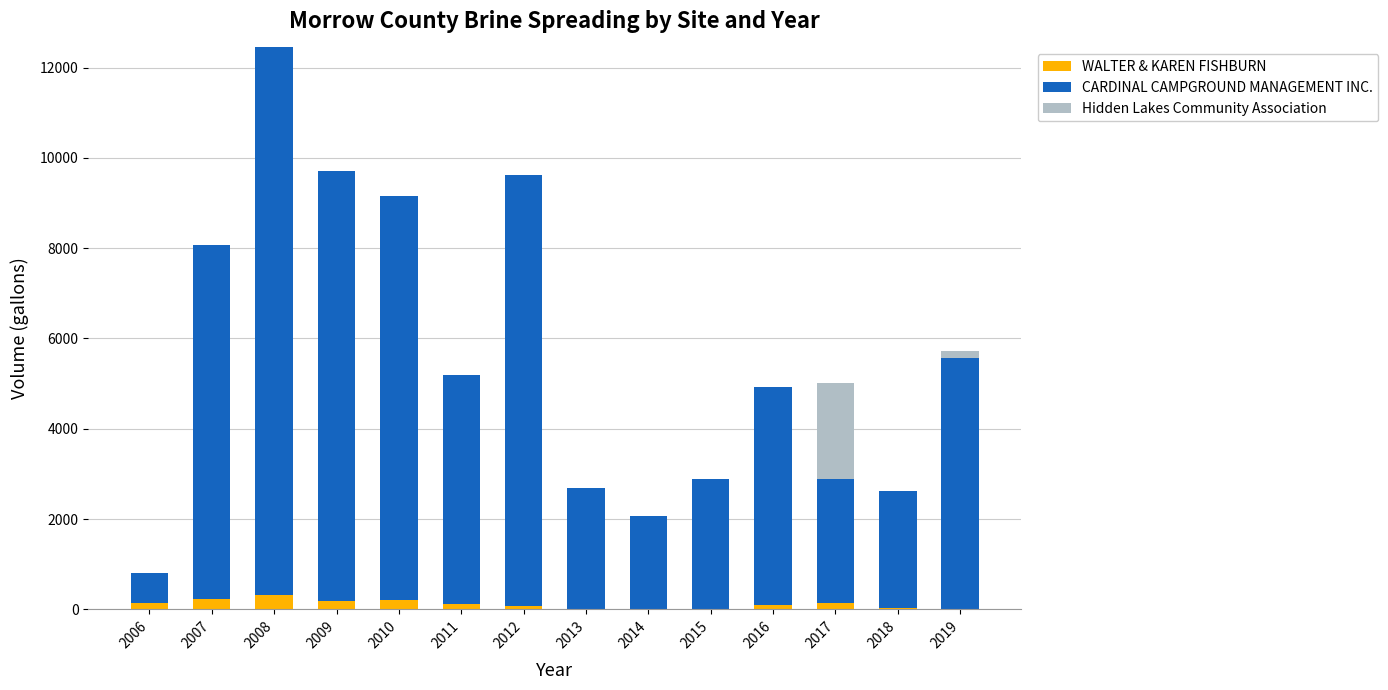

Are the bars grouped side by side (vs. stacked)?

No